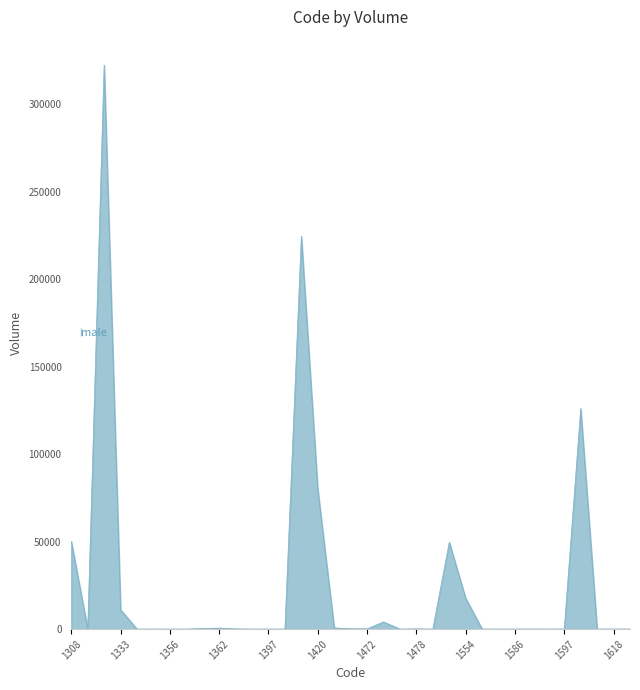

What is the greatest value displayed?

322500